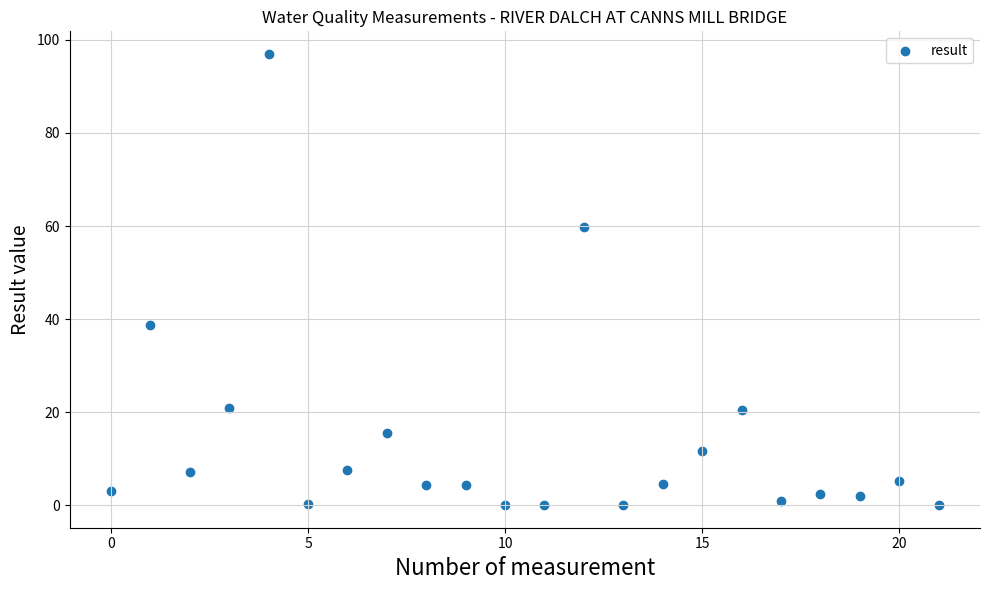

What Y value in the scatter plot is closest to 48?

38.8